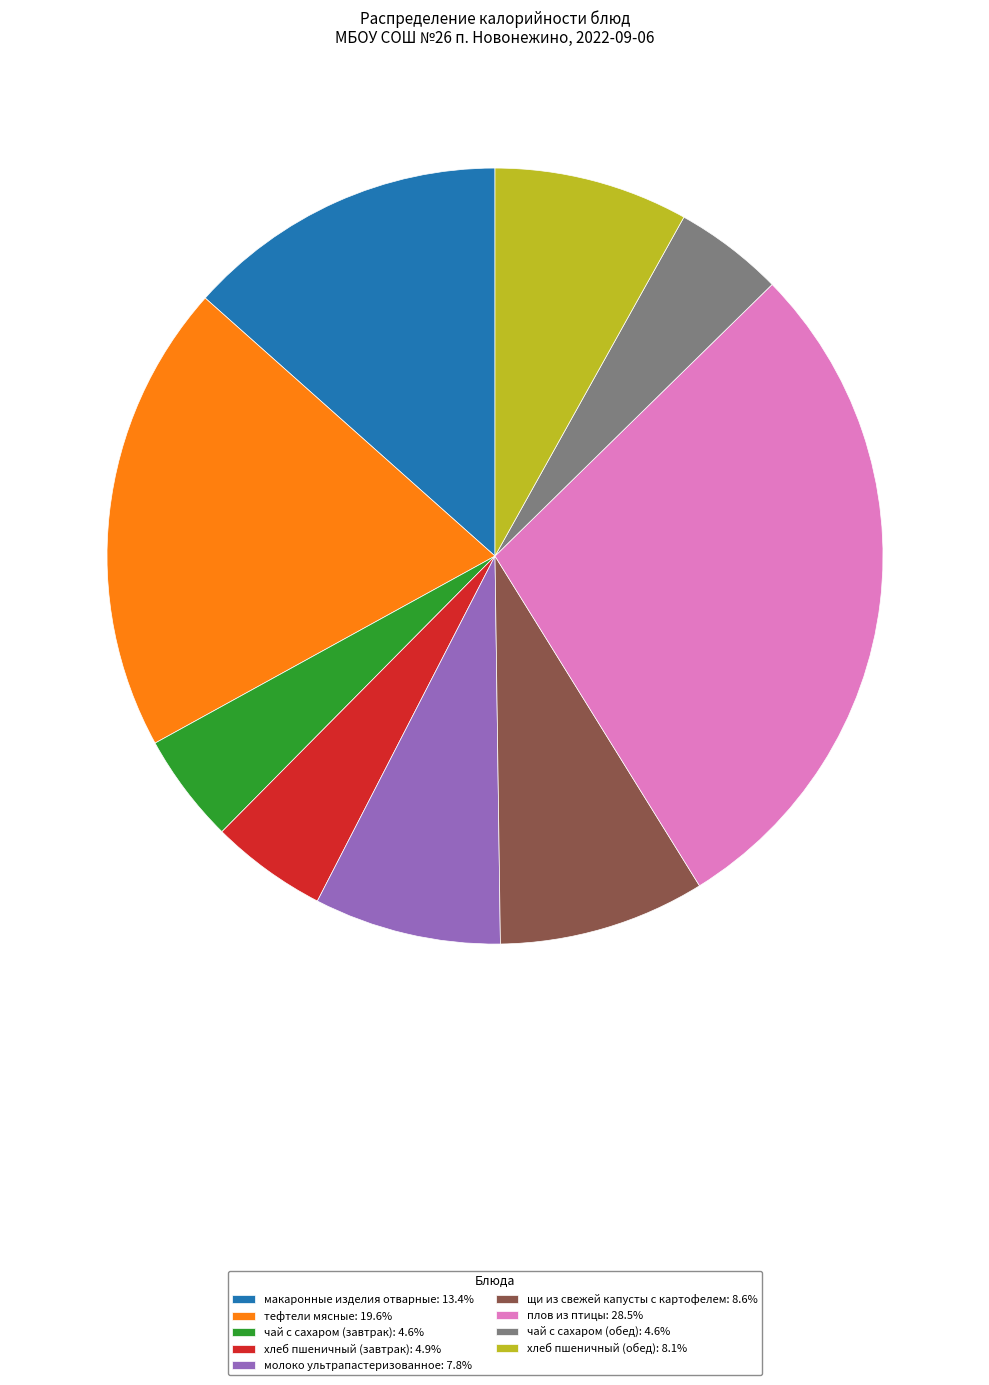

How many segments does this pie chart have?

9